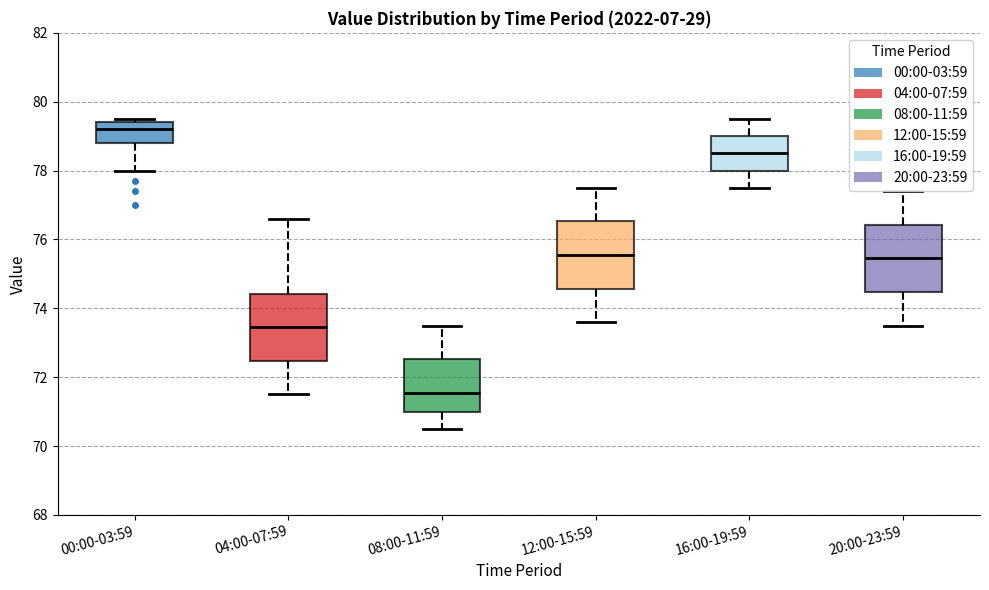

Reading left to right, read every box against the y-axis: the position of its median line, the range the box covers, and the ends of its whiskers. The values are not printed on the chart, so give them approximately, as read against the axis.

00:00-03:59: median 79.2, box 78.8 to 79.4, whiskers 78.0 to 79.6
04:00-07:59: median 73.4, box 72.4 to 74.4, whiskers 71.6 to 76.6
08:00-11:59: median 71.6, box 71.0 to 72.6, whiskers 70.6 to 73.6
12:00-15:59: median 75.6, box 74.6 to 76.6, whiskers 73.6 to 77.6
16:00-19:59: median 78.6, box 78.0 to 79.0, whiskers 77.6 to 79.6
20:00-23:59: median 75.4, box 74.4 to 76.4, whiskers 73.6 to 77.4